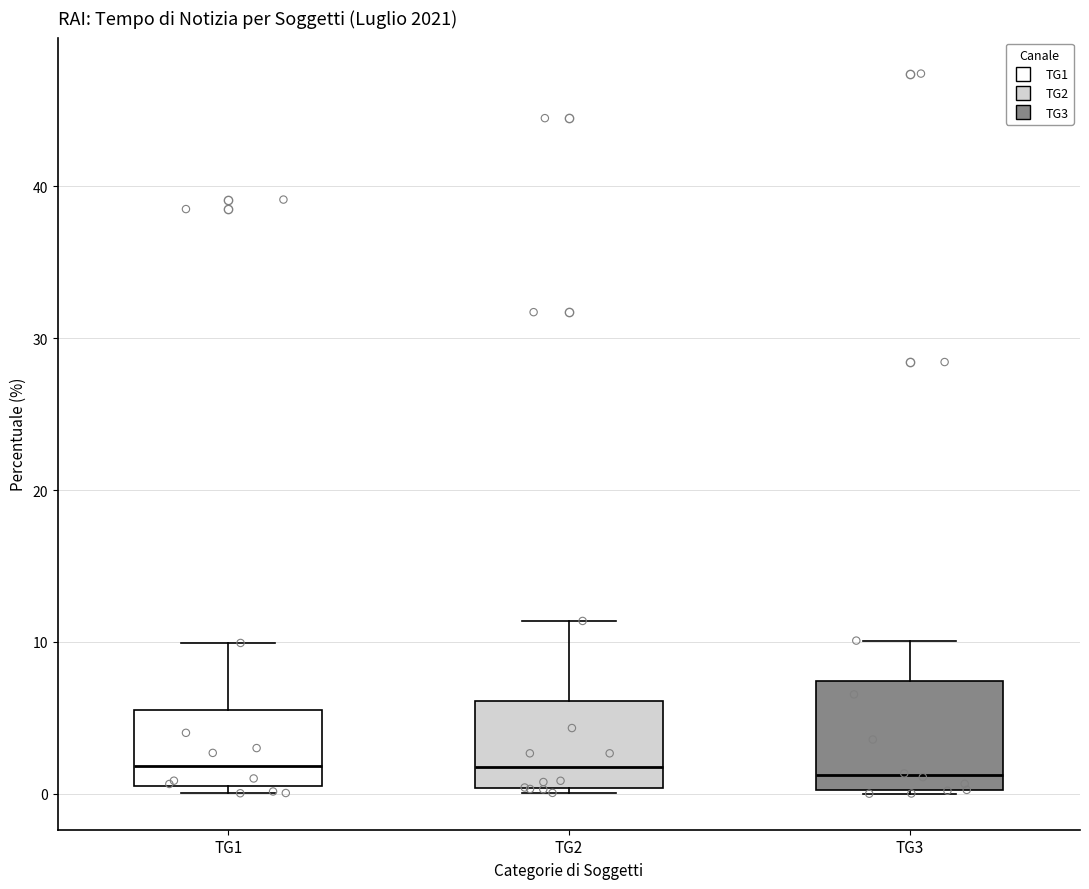

Where does the upper whisker of the box for TG1 end on the y-axis? The values are not printed on the chart, so give them approximately, as read against the axis.

10